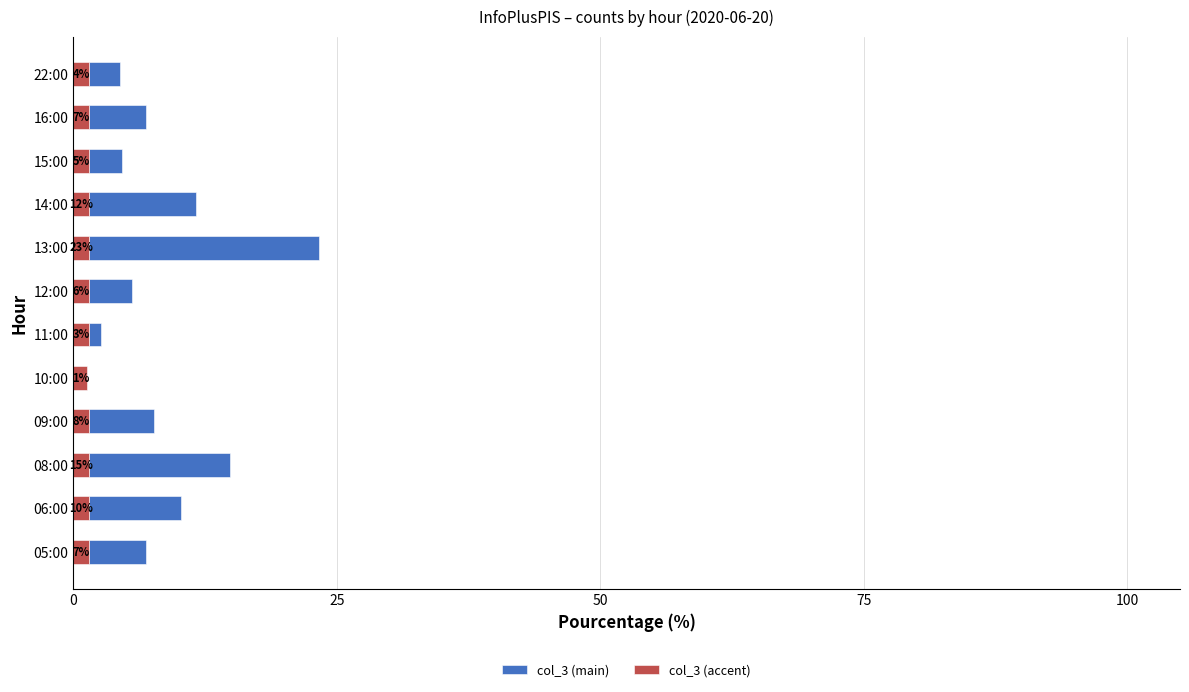

What are all the series names shown in the legend?

col_3 (main), col_3 (accent)